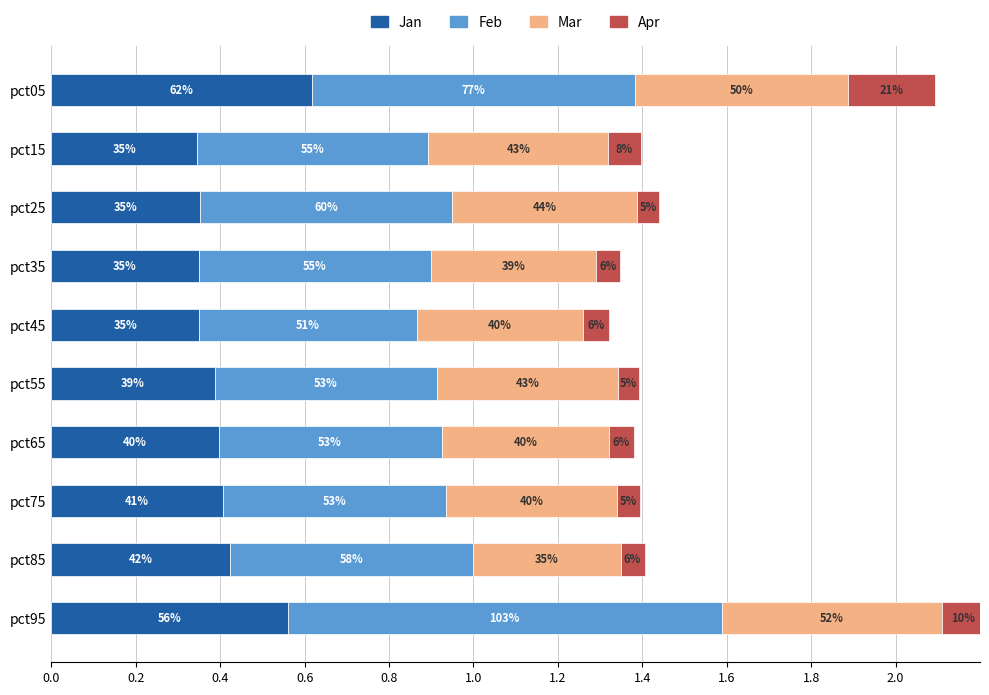

What are all the series names shown in the legend?

Jan, Feb, Mar, Apr